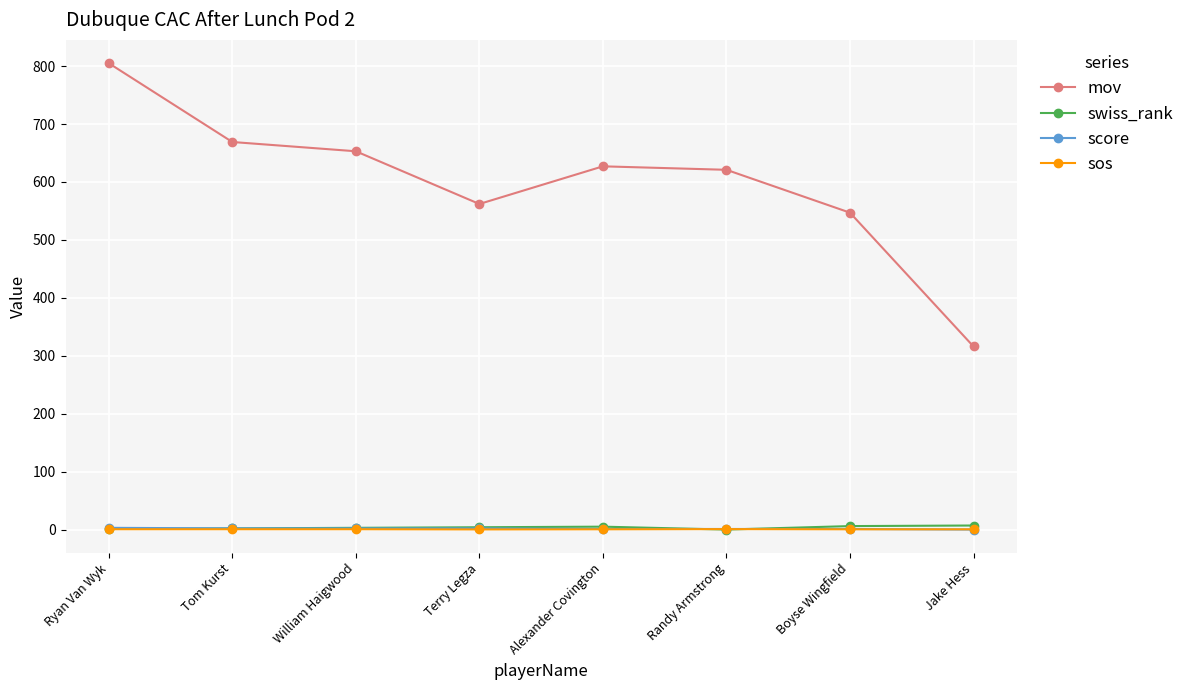

The mov series shows 236.4 at Tom Kurst. True or false?

False